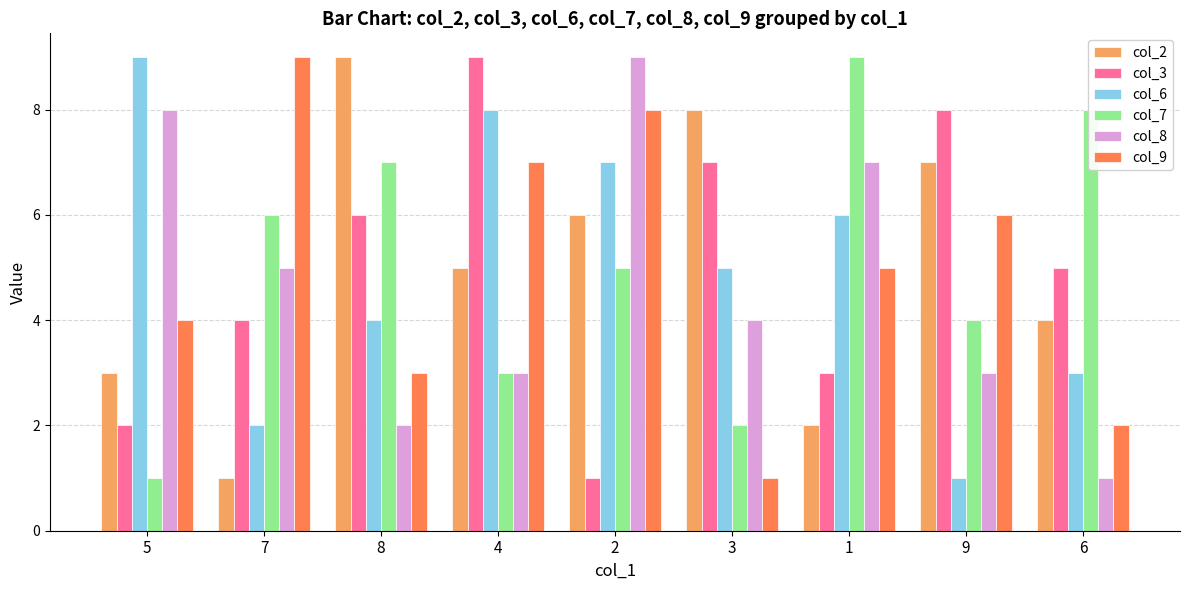

What is the difference between the maximum and minimum values in the col_3 series?

8